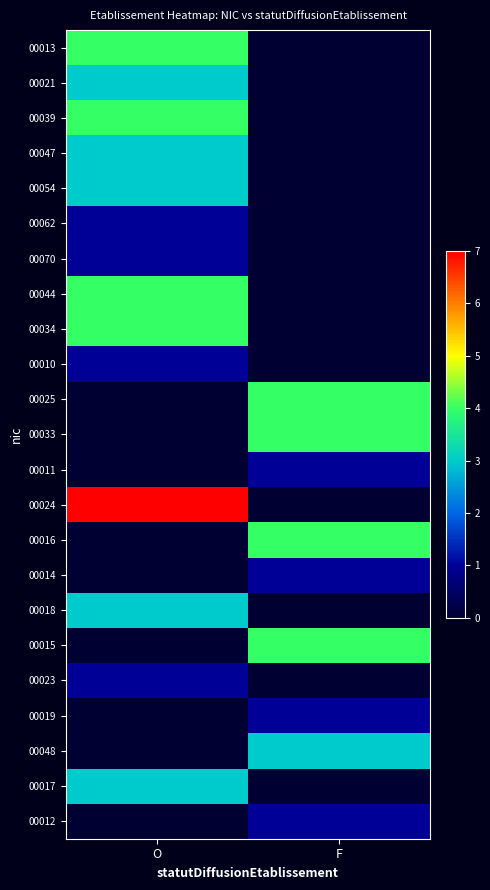

Which series has the largest total across all categories?

00024